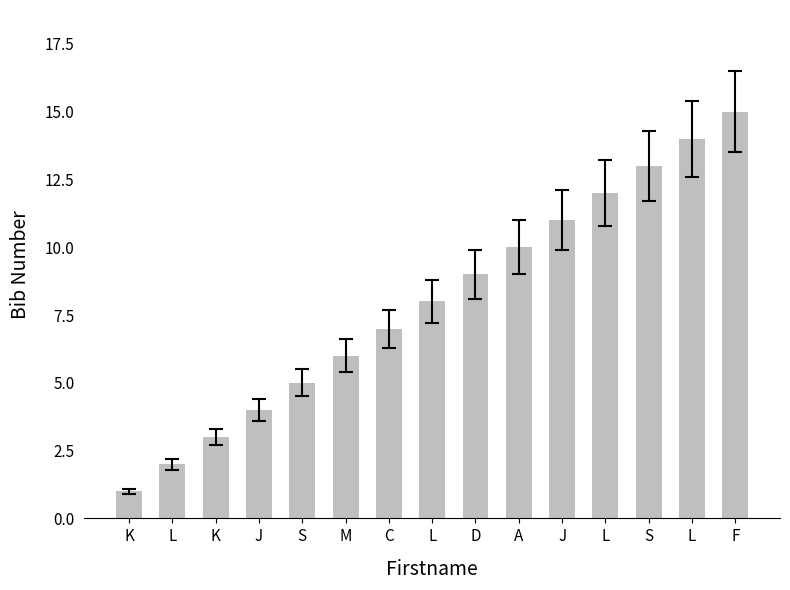

Does the chart contain any negative values?

No